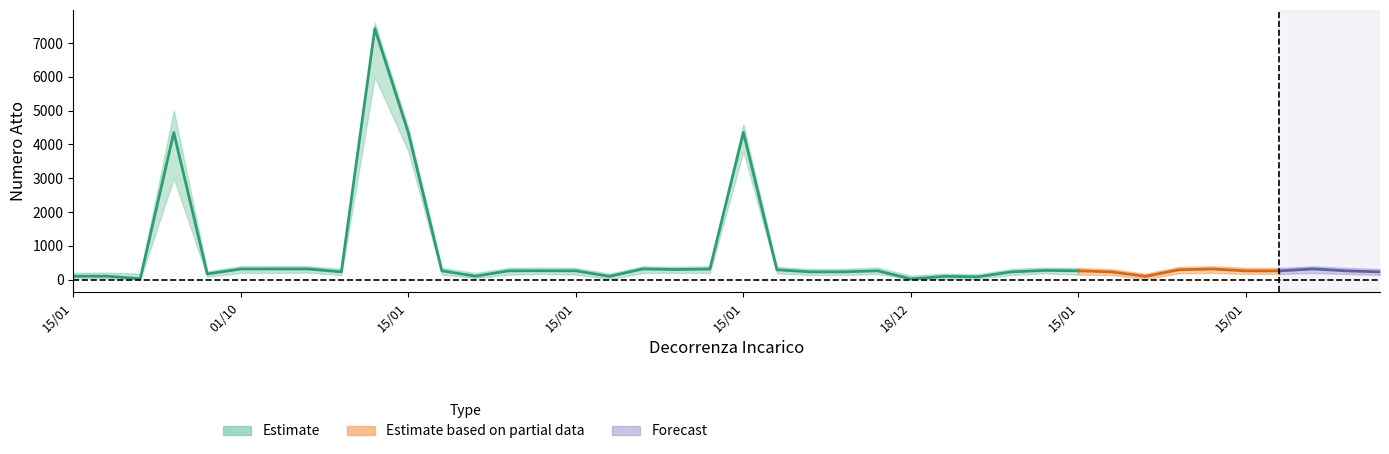

Which category has the highest value in the upper series?

15/01